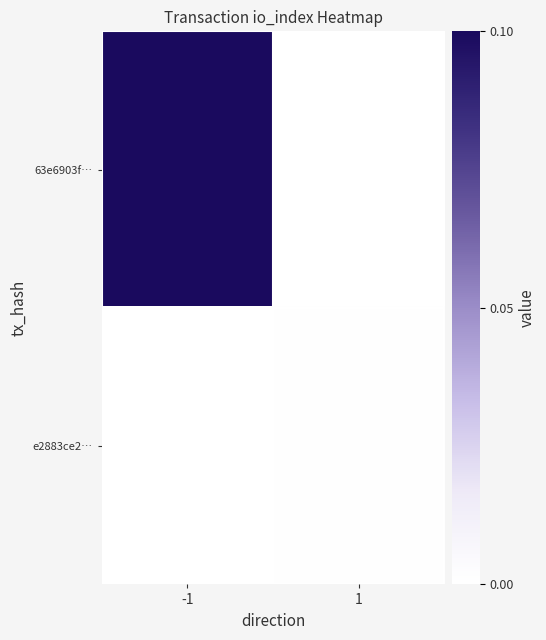

Reading right to left, list all the values displayed in this chart.

63e6903f…: 1=0.0	-1=0.1
e2883ce2…: 1=0.0	-1=0.0